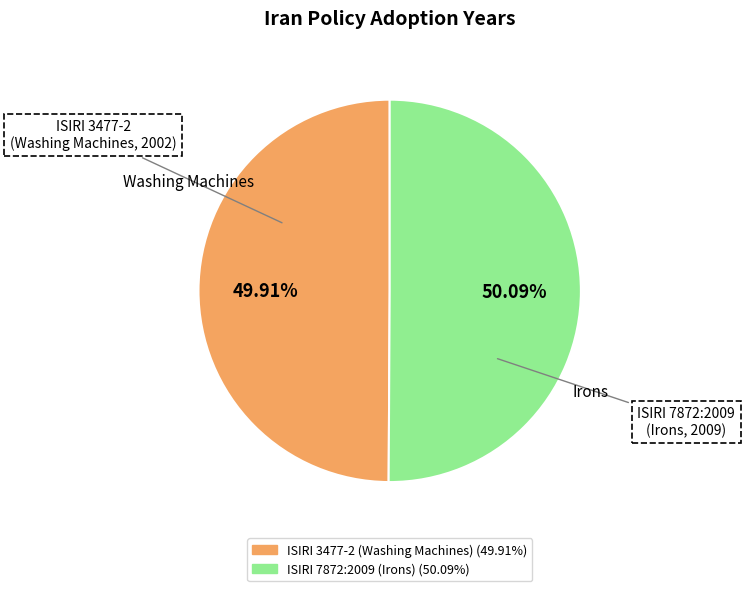

To the nearest percent, what is the combined percentage of ISIRI 3477-2 (Washing Machines) and ISIRI 7872:2009 (Irons)?

100%